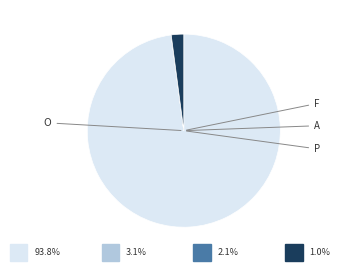

Is there a majority slice in this chart?

Yes